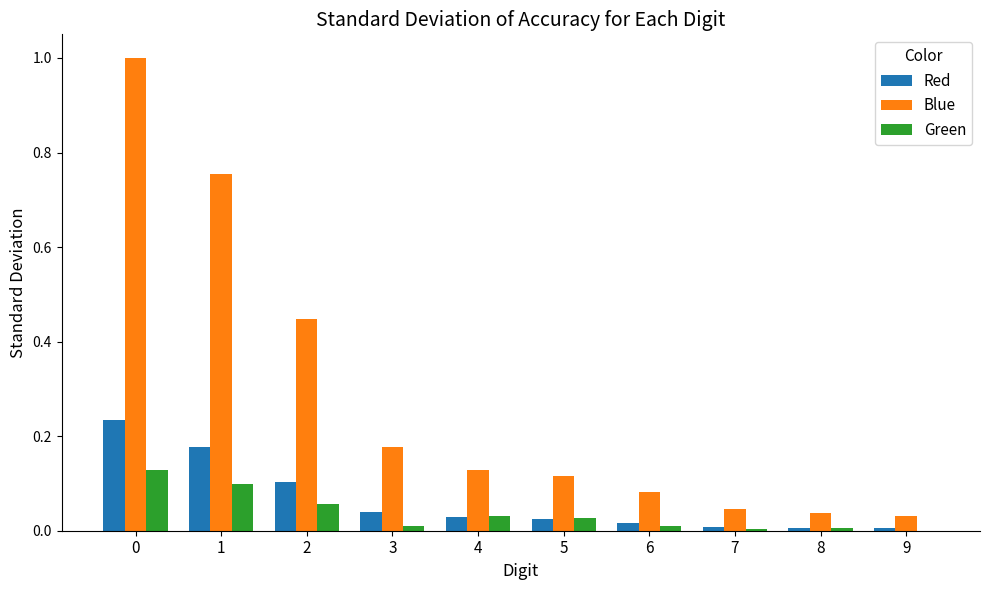

The Red series shows 0.0 at 2. True or false?

False